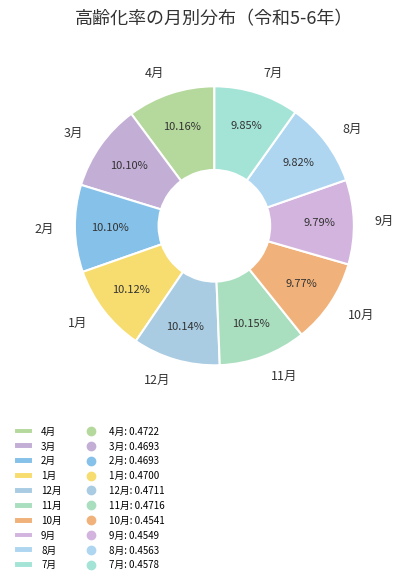

To the nearest percent, what is the average slice percentage?

10%